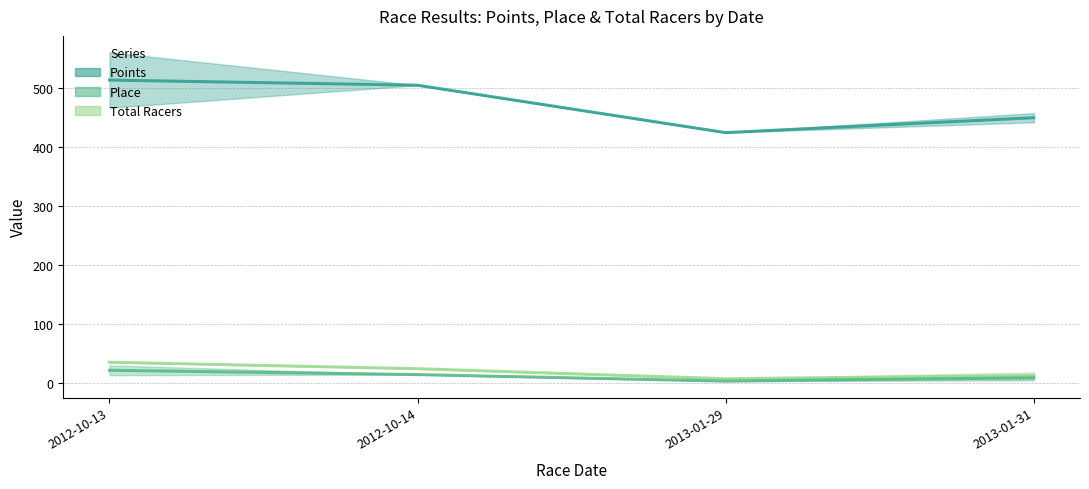

At which category is the sum across all series the highest?

2012-10-13